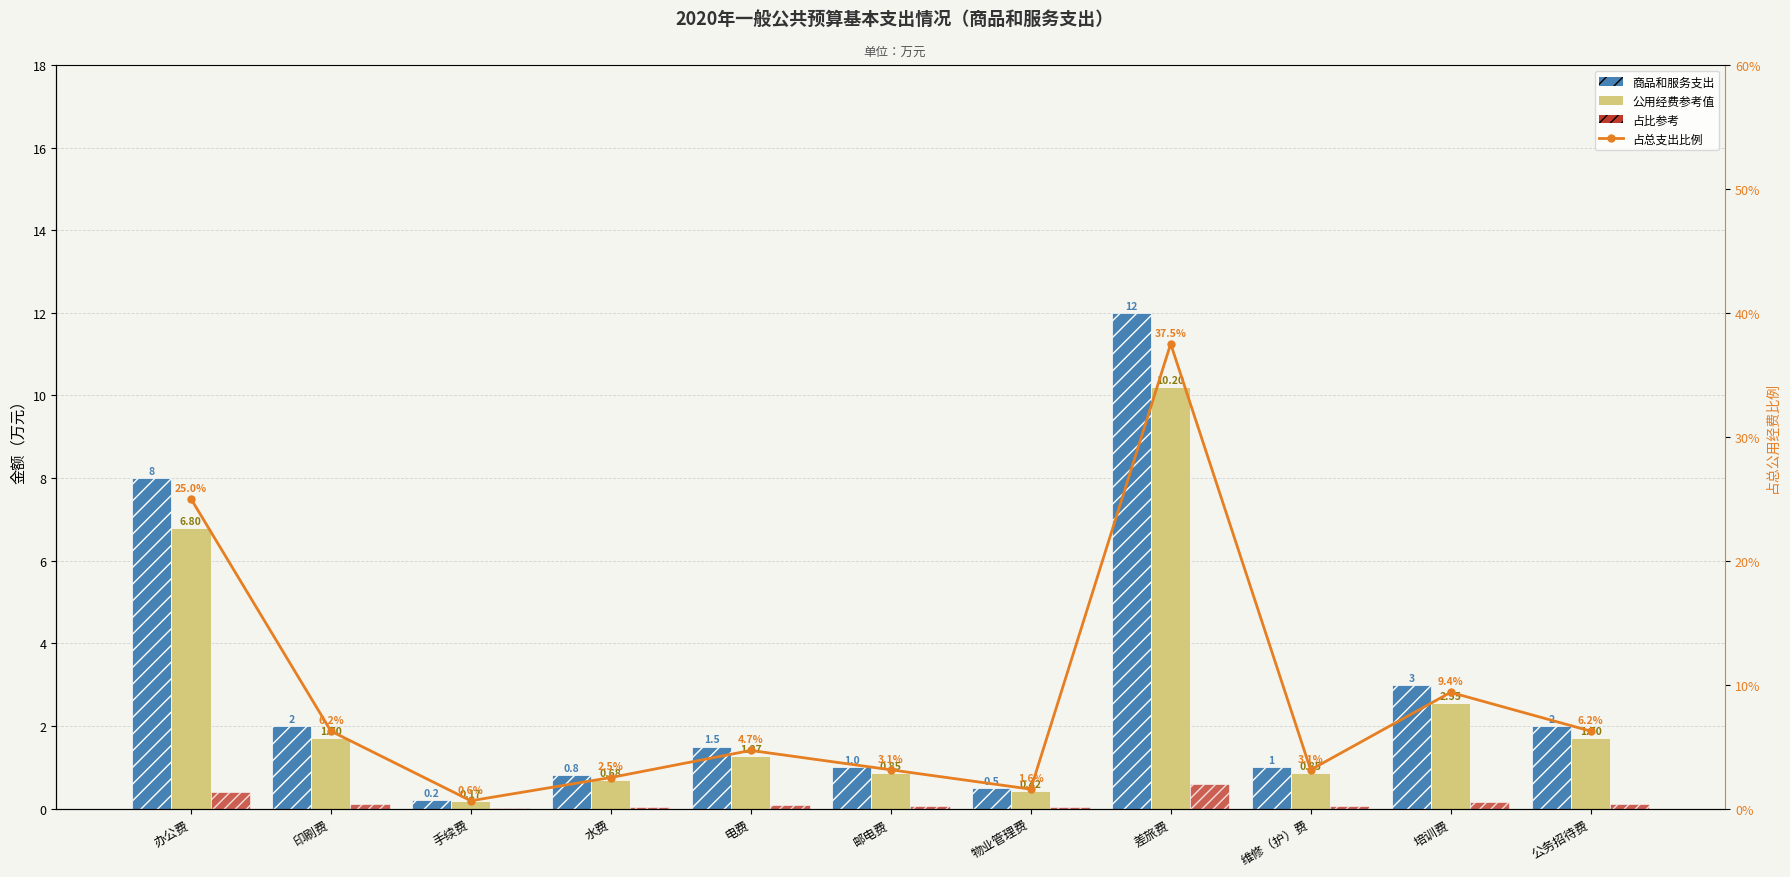

What is the total value across all series at 差旅费?

60.3